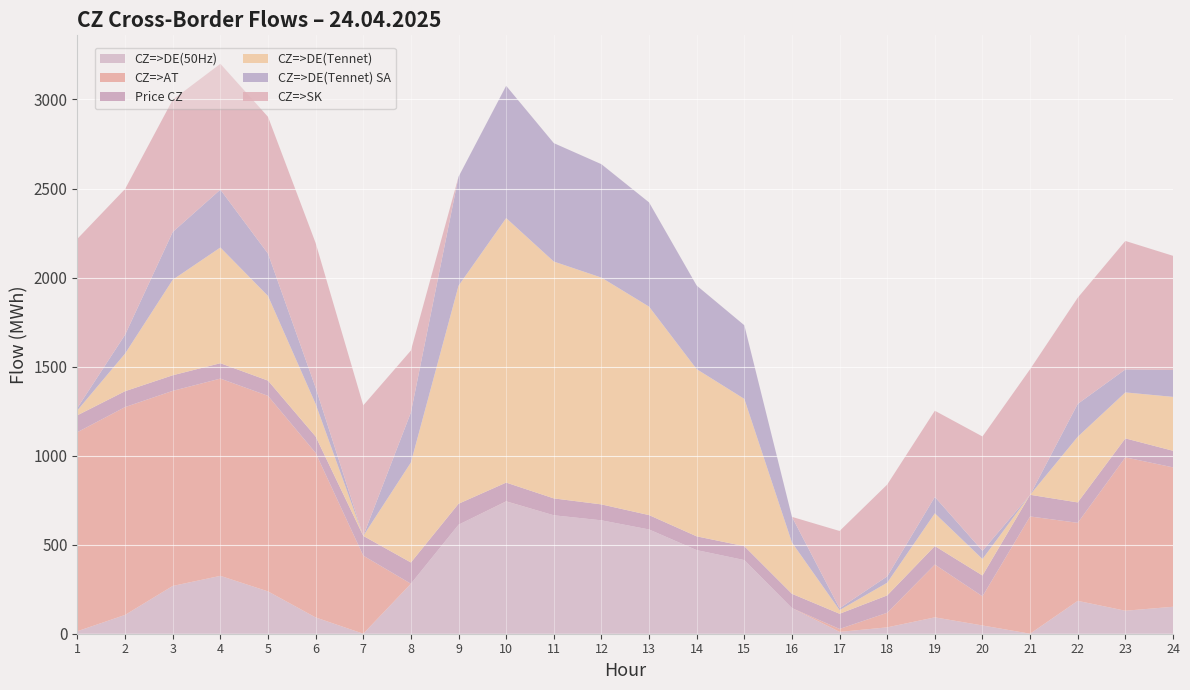

Reading right to left, what are all the values shown in this chart?

CZ=>DE(50Hz): 24=151.3	23=129.1	22=184.5	21=0.0	20=46.3	19=91.9	18=35.7	17=10.3	16=144.1	15=413.6	14=469.5	13=585.4	12=636.8	11=665.1	10=742.7	9=612.1	8=280.8	7=0.0	6=91.4	5=237.6	4=324.9	3=268.3	2=105.6	1=14.2
CZ=>AT: 24=782.9	23=861.3	22=438.3	21=658.5	20=163.9	19=296.5	18=82.1	17=16.5	16=0.0	15=0.0	14=0.0	13=0.0	12=0.0	11=0.0	10=0.9	9=0.0	8=0.0	7=438.5	6=924.0	5=1098.2	4=1107.8	3=1095.5	2=1167.2	1=1117.9
Price CZ: 24=93.1	23=106.5	22=114.5	21=121.6	20=116.7	19=103.9	18=97.4	17=85.2	16=80.0	15=78.0	14=77.3	13=80.7	12=89.4	11=94.8	10=105.1	9=117.7	8=119.2	7=110.8	6=92.2	5=85.6	4=86.3	3=87.5	2=89.2	1=94.7
CZ=>DE(Tennet): 24=302.7	23=258.2	22=368.9	21=0.0	20=92.6	19=183.8	18=71.3	17=20.6	16=288.1	15=827.1	14=938.9	13=1170.7	12=1273.6	11=1330.1	10=1485.4	9=1224.2	8=561.6	7=0.0	6=182.7	5=475.3	4=649.8	3=536.5	2=211.3	1=28.3
CZ=>DE(Tennet) SA: 24=151.4	23=129.1	22=184.4	21=0.0	20=46.3	19=91.9	18=35.6	17=10.3	16=144.0	15=413.5	14=469.4	13=585.3	12=636.8	11=665.0	10=742.7	9=612.1	8=280.8	7=0.0	6=91.3	5=237.7	4=324.9	3=268.2	2=105.7	1=14.1
CZ=>SK: 24=640.7	23=721.4	22=596.1	21=705.3	20=641.8	19=484.1	18=515.5	17=434.0	16=0.0	15=0.0	14=0.0	13=0.0	12=0.0	11=0.0	10=0.0	9=0.0	8=347.7	7=733.1	6=812.5	5=768.2	4=706.5	3=742.5	2=818.6	1=948.9